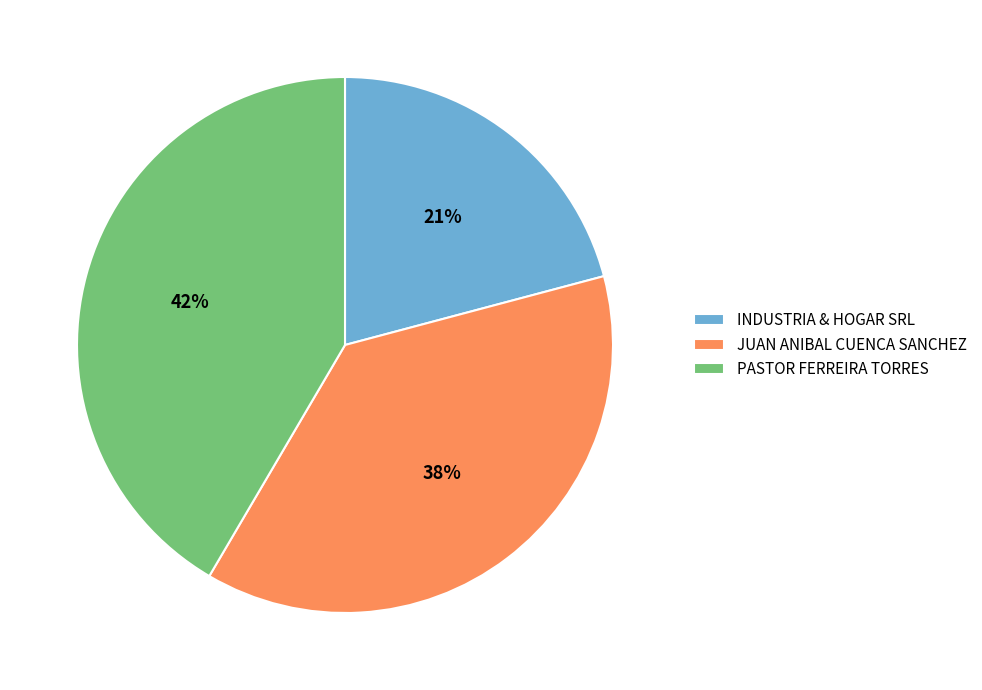

Is there a majority slice in this chart?

No